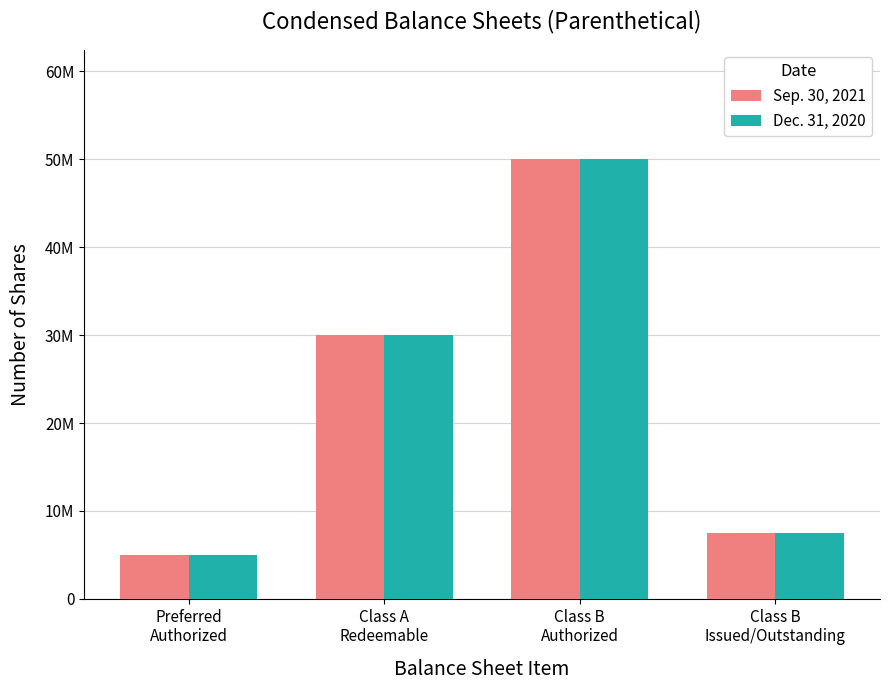

What is the minimum value shown in the chart?

5000000